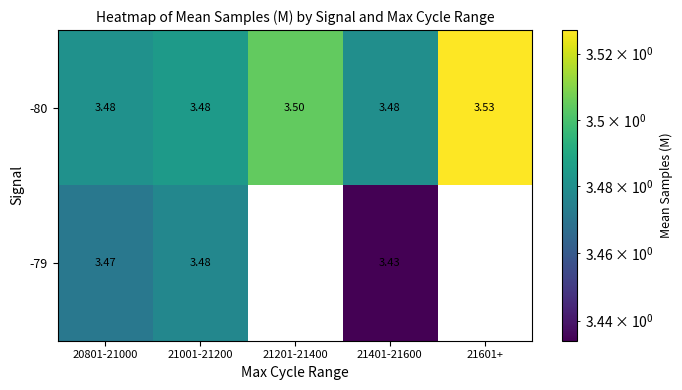

How many categories are shown in the chart?

5